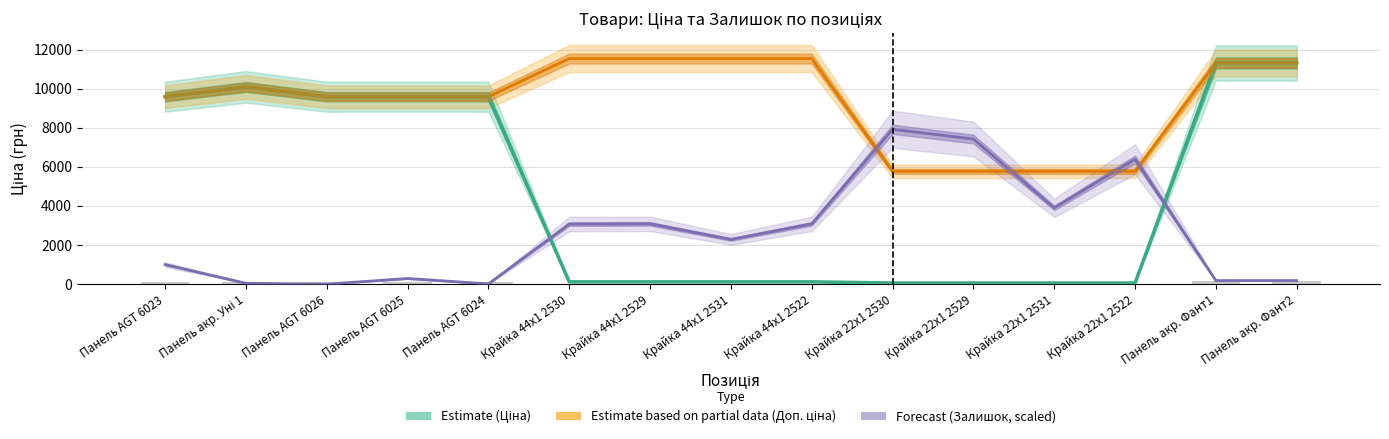

Reading right to left, transcribe all the data shown in this chart.

Estimate (Ціна): 11312.5	11312.5	57.7	57.7	57.7	57.7	115.4	115.4	115.4	115.4	9585.4	9585.4	9585.4	10085.8	9585.4
Estimate based on partial data (Доп. ціна): 11312.5	11312.5	5769.0	5769.0	5769.0	5769.0	11537.0	11537.0	11537.0	11537.0	9585.4	9585.4	9585.4	10085.8	9585.4
Forecast (Залишок, scaled): 180.7	180.7	6388.1	3900.9	7419.2	7918.7	3082.5	2285.3	3082.5	3071.8	10.6	287.0	0.0	42.5	999.1